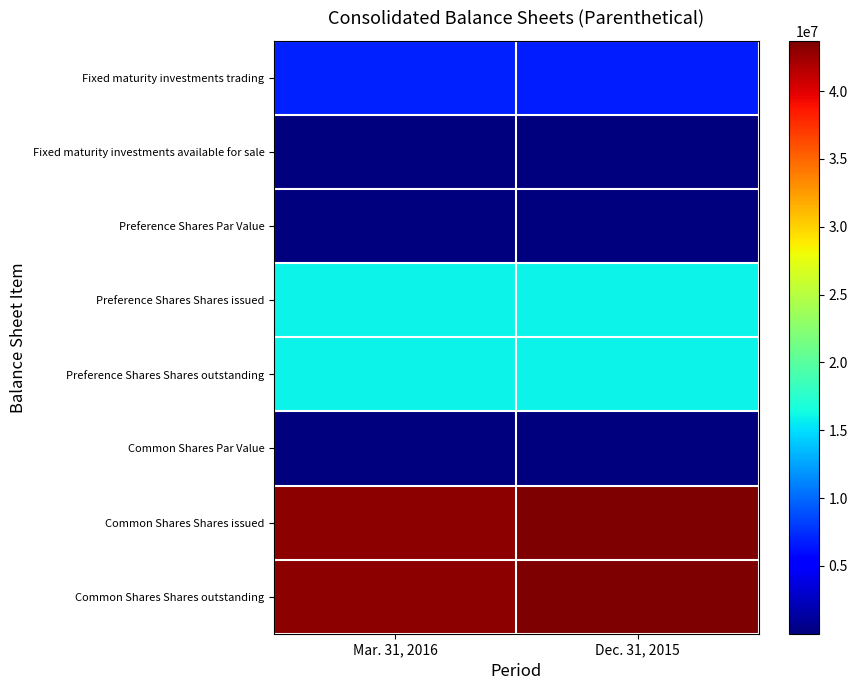

Which category has the lowest value across all series?

Mar. 31, 2016